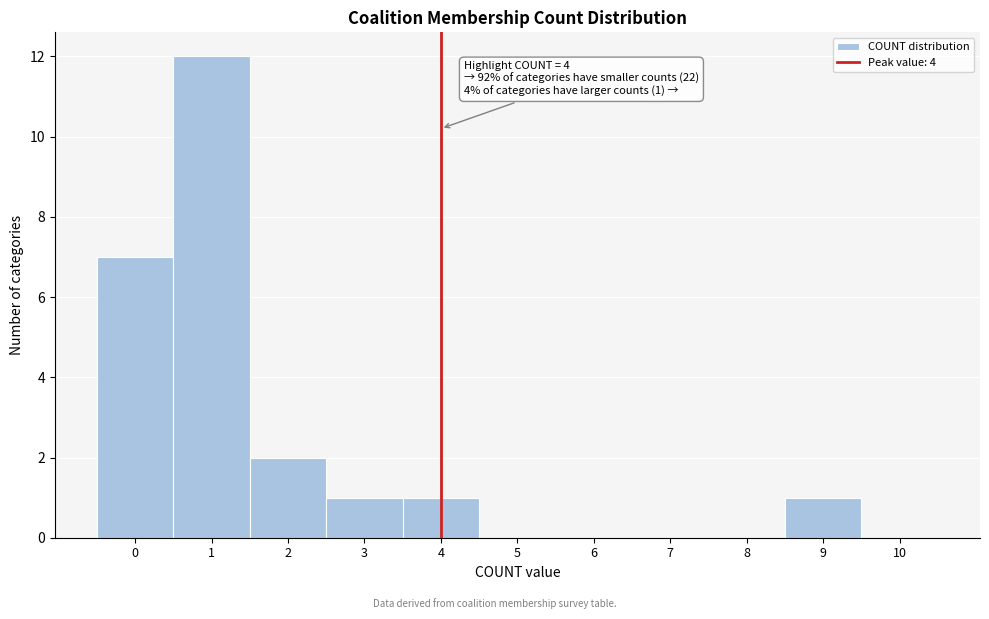

Which range on the x-axis has the tallest bar?

0.5 to 1.5